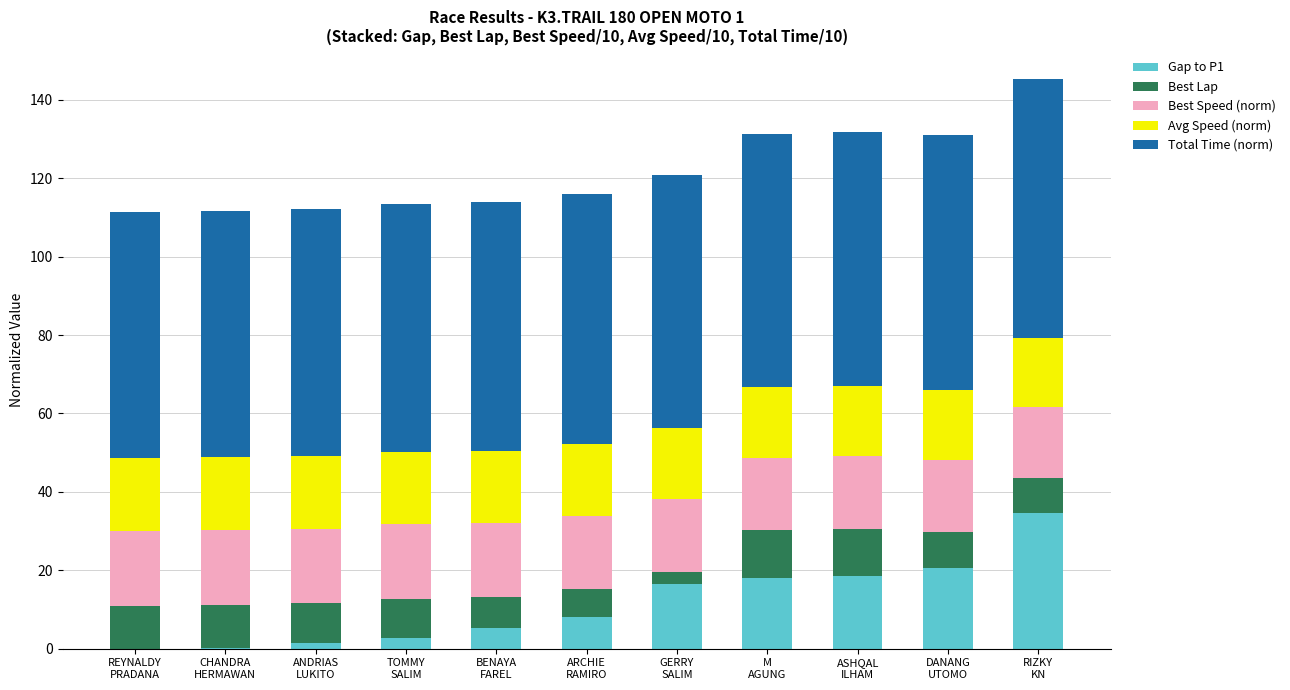

What is the sum of all Gap to P1 values?

126.1